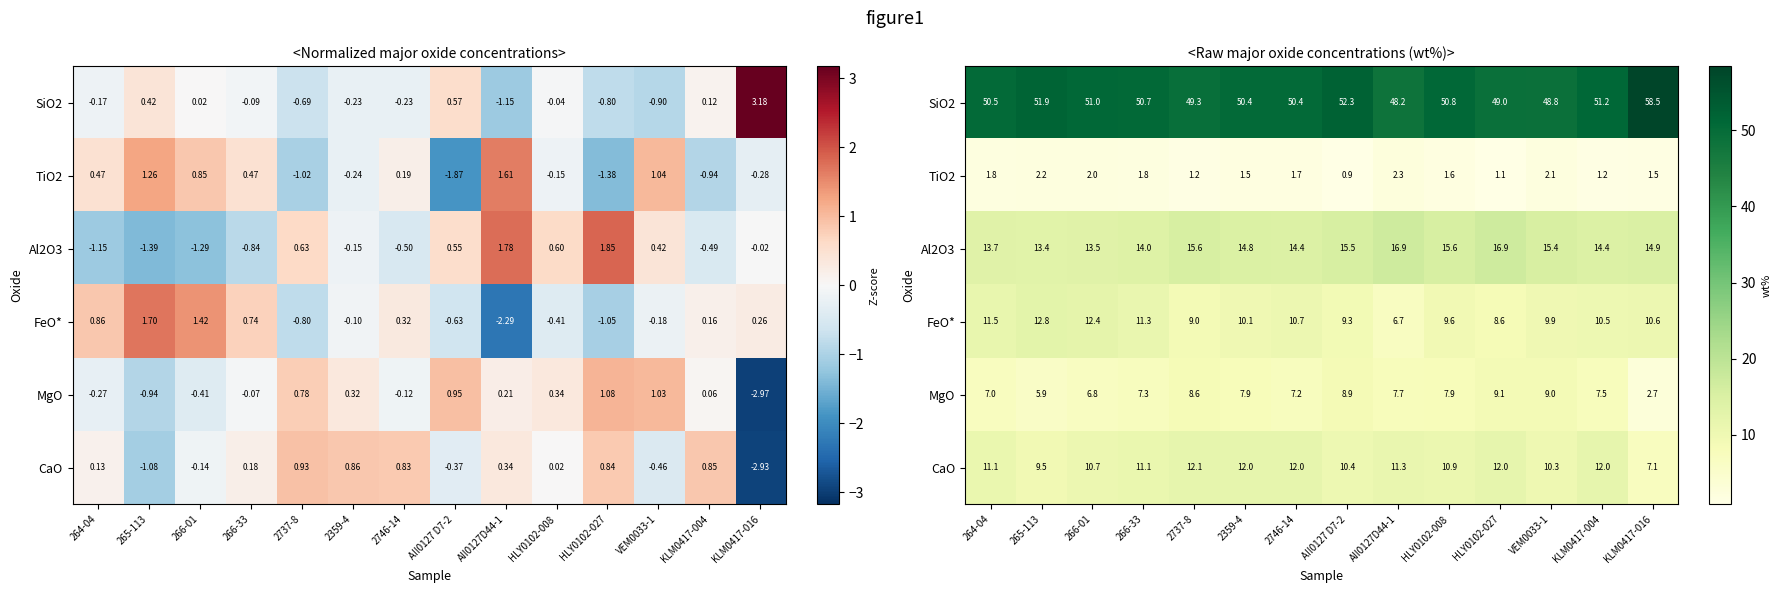

What is the spread (max minus min) of values at 2359-4?

48.9